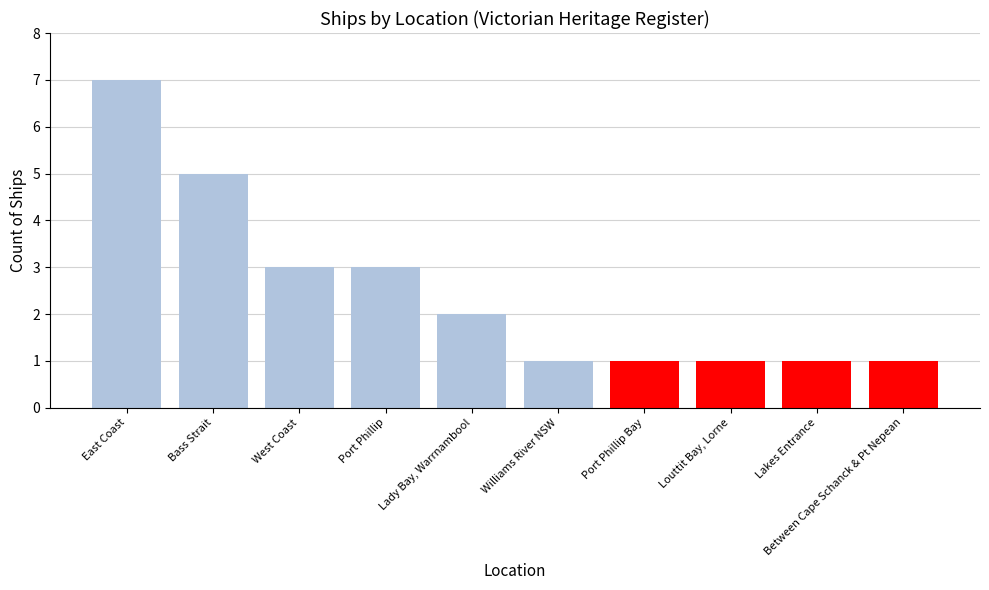

What is the difference between the second highest and second lowest values?

4